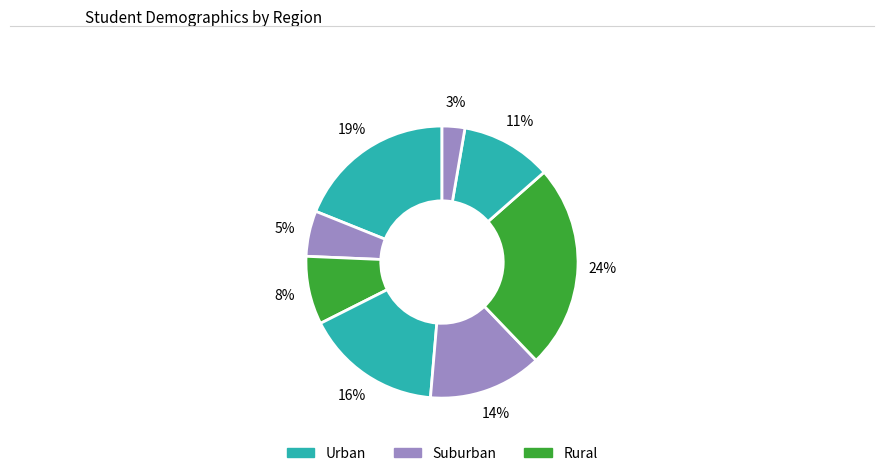

Count the number of slices in the pie.

8